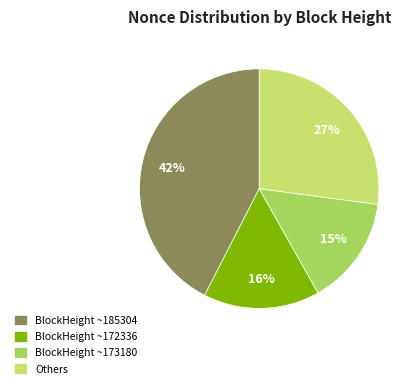

To the nearest percent, what is the combined percentage of BlockHeight ~173180 and Others?

42%